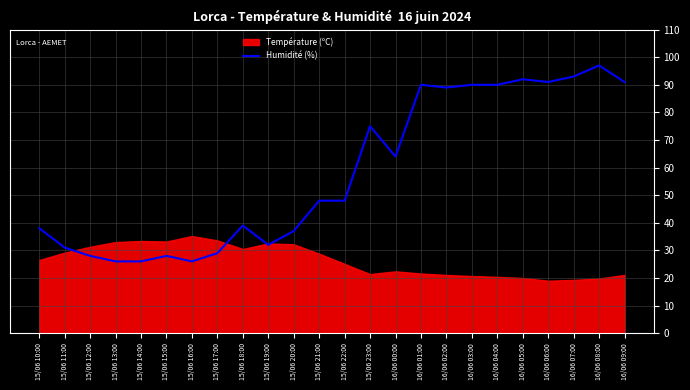

At which label does Humidité (%) reach its peak?

16/06 08:00